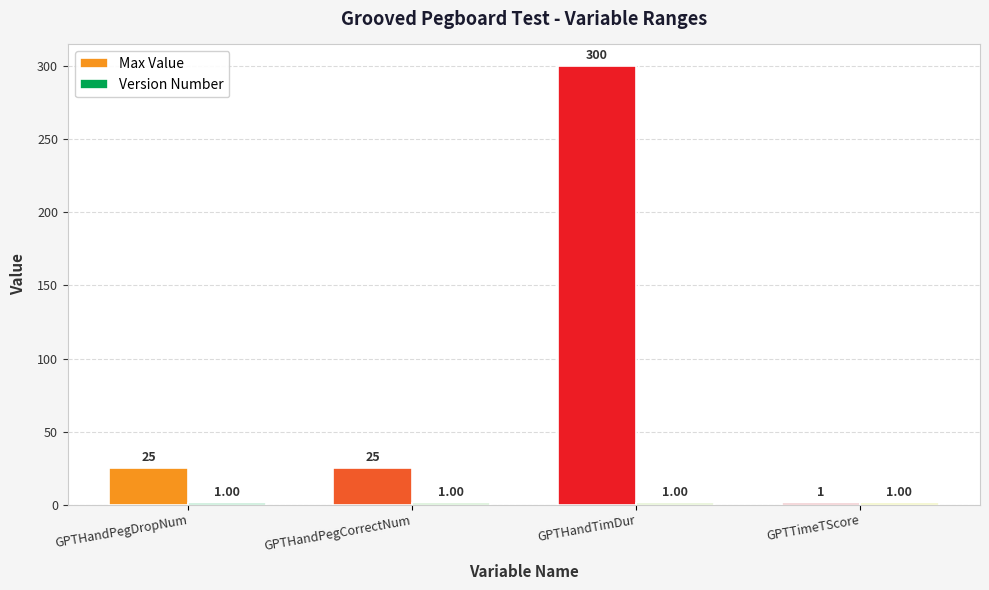

What is the label of the 4th bar from the left?

GPTTimeTScore